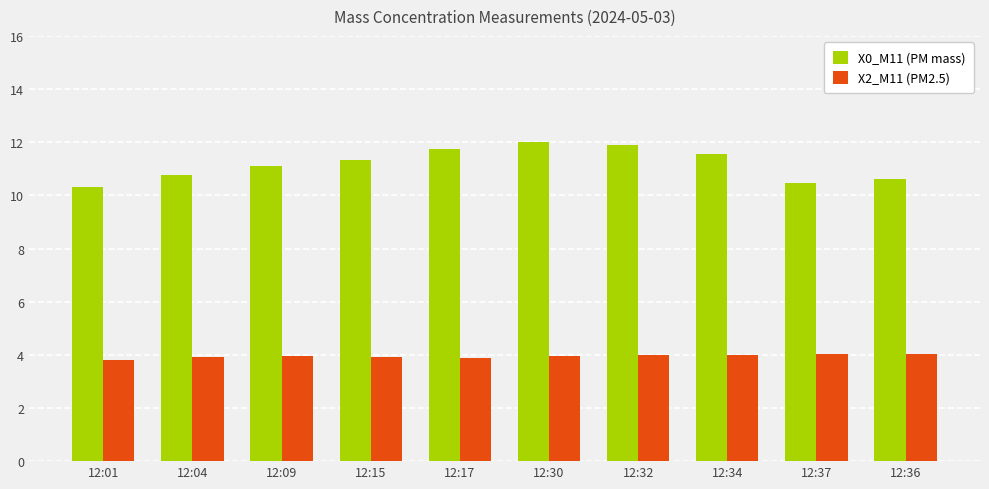

Which category has the lowest value in the X0_M11 (PM mass) series?

12:01